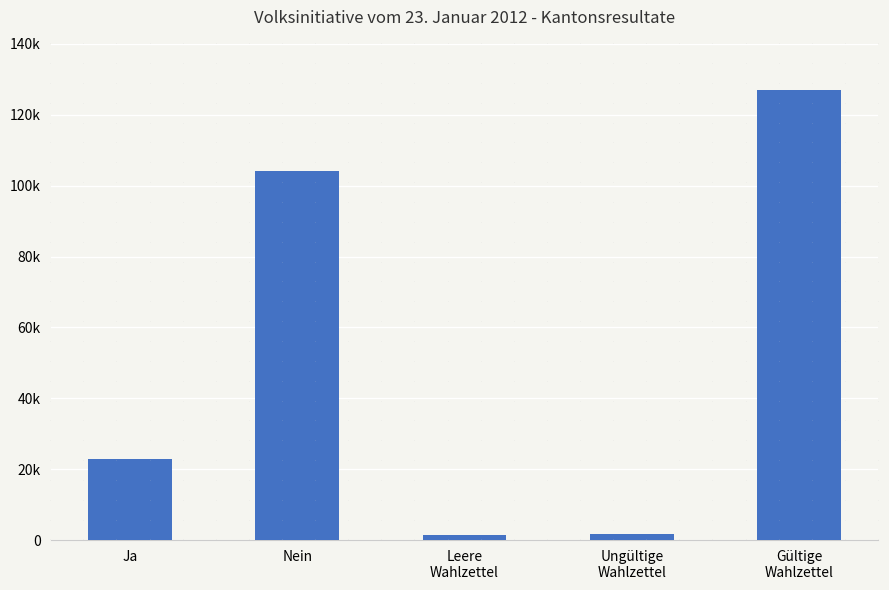

Reading right to left, extract all data points from this chart.

126934	1783	1420	104023	22911